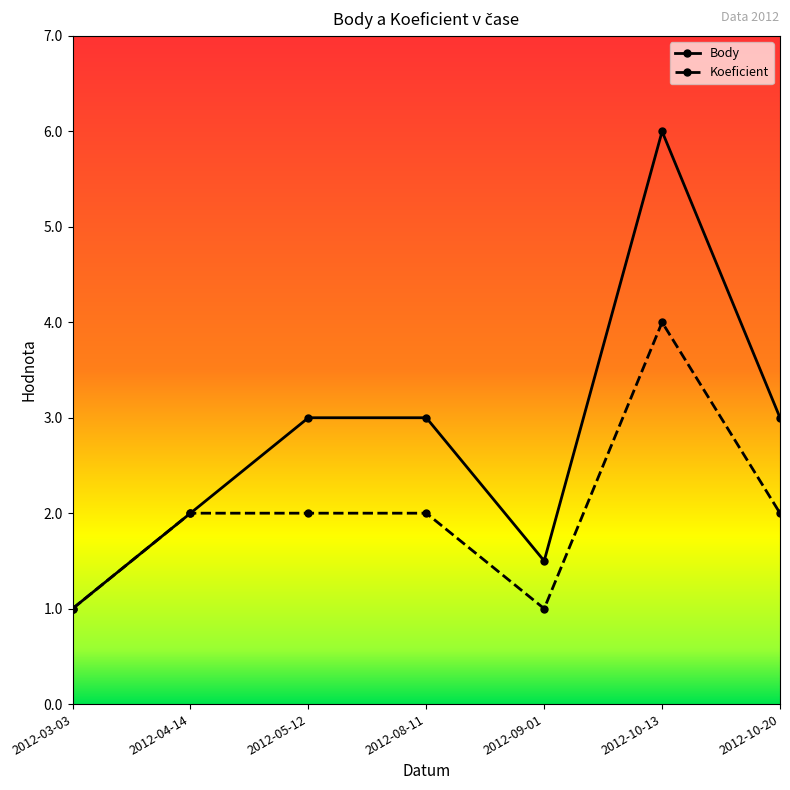

What is the difference between the maximum and minimum values in the Koeficient series?

3.0